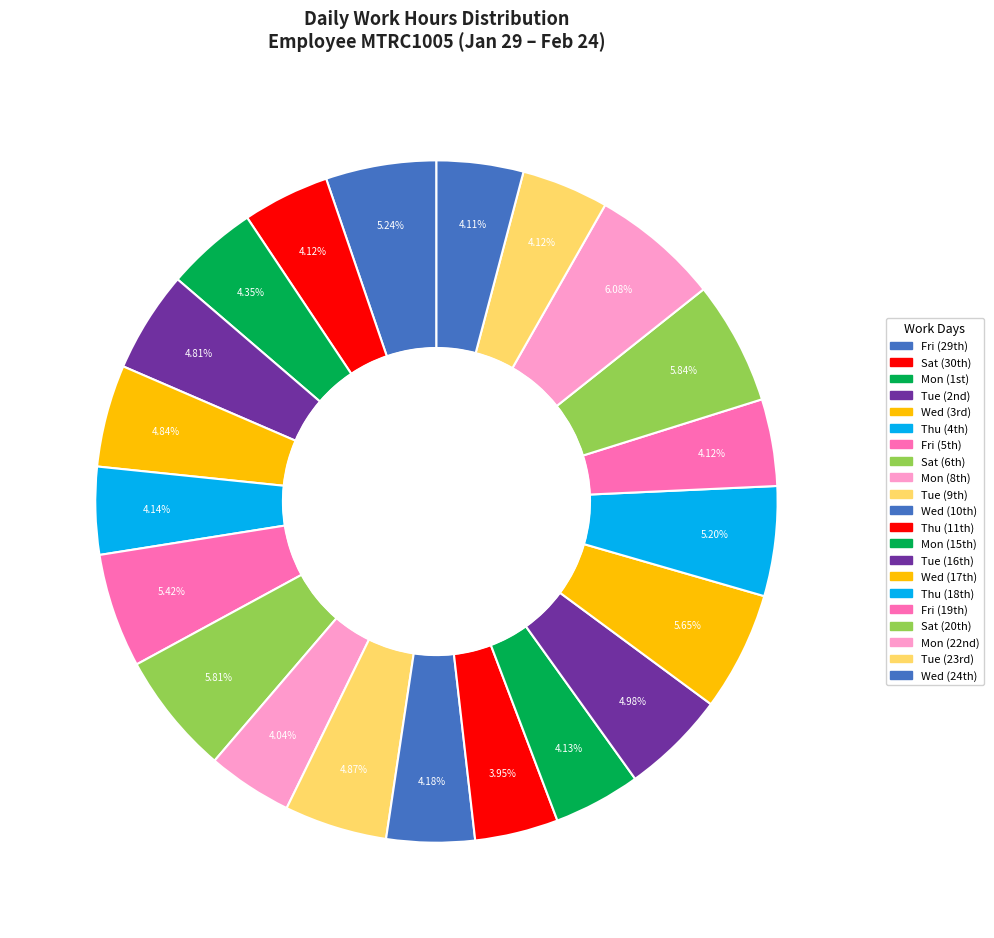

How many segments does this pie chart have?

21